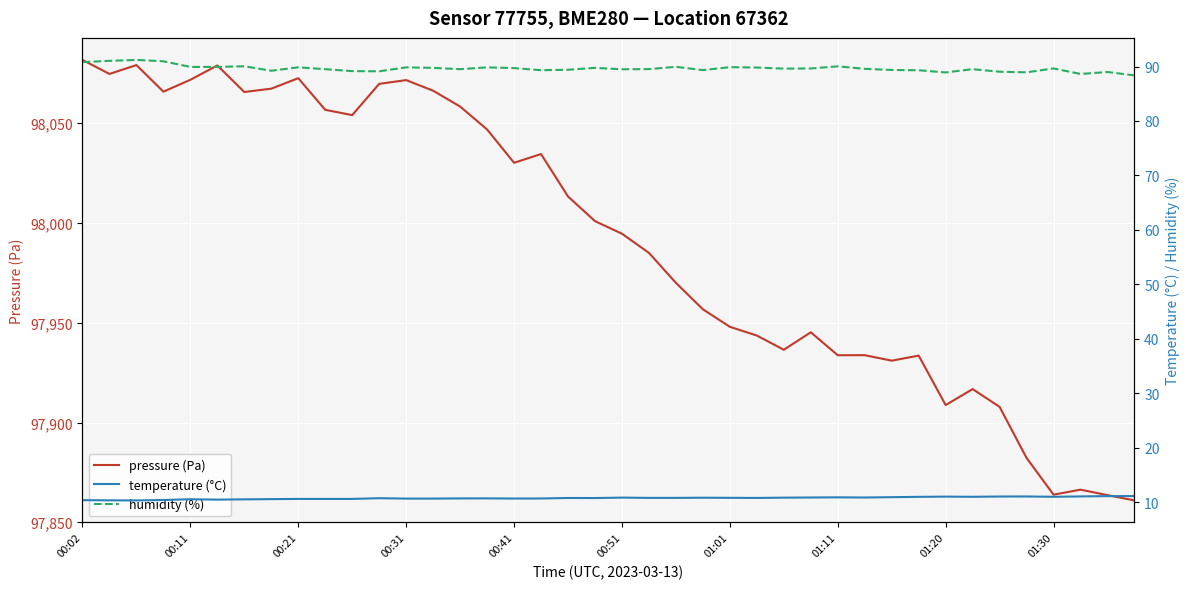

What is the maximum value for humidity (%)?

91.2